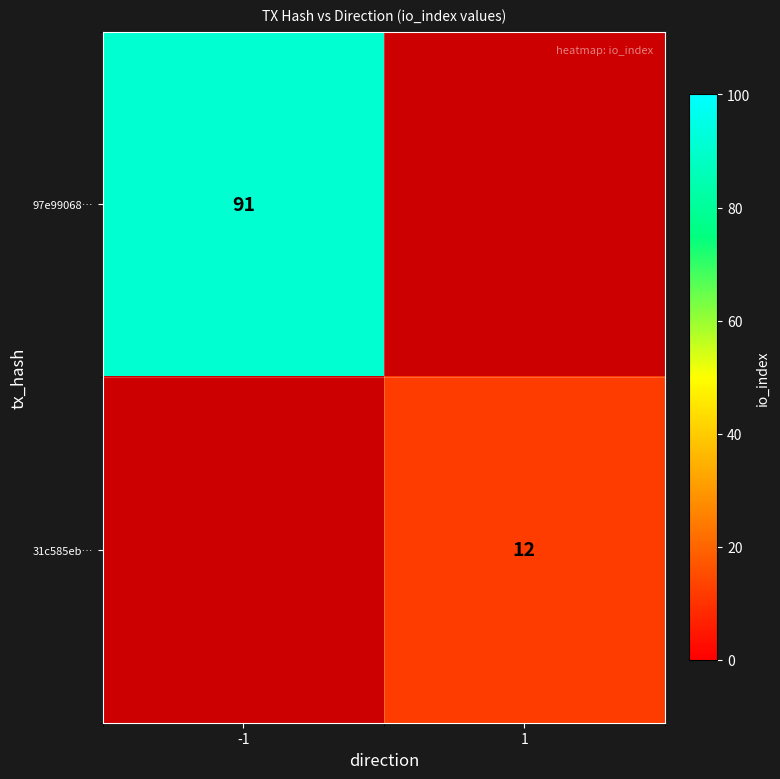

Which category has the highest value across all series?

-1